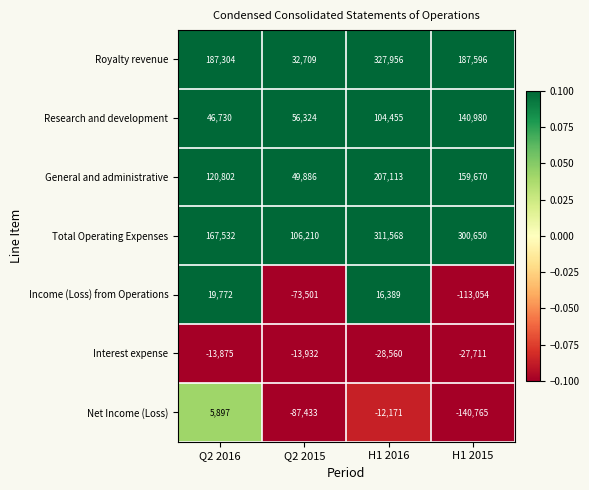

List the series in order of their peak value, lowest first.

Interest expense, Net Income (Loss), Income (Loss) from Operations, Research and development, General and administrative, Total Operating Expenses, Royalty revenue